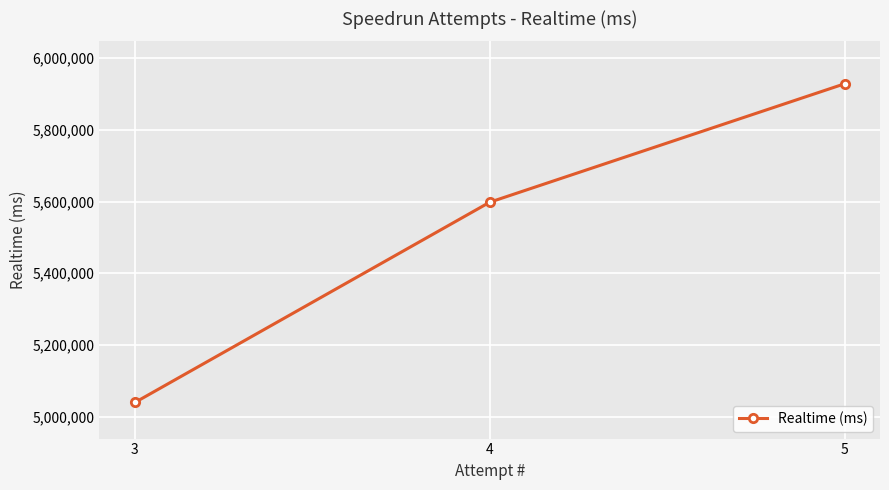

What is the minimum value shown in the chart?

5039214